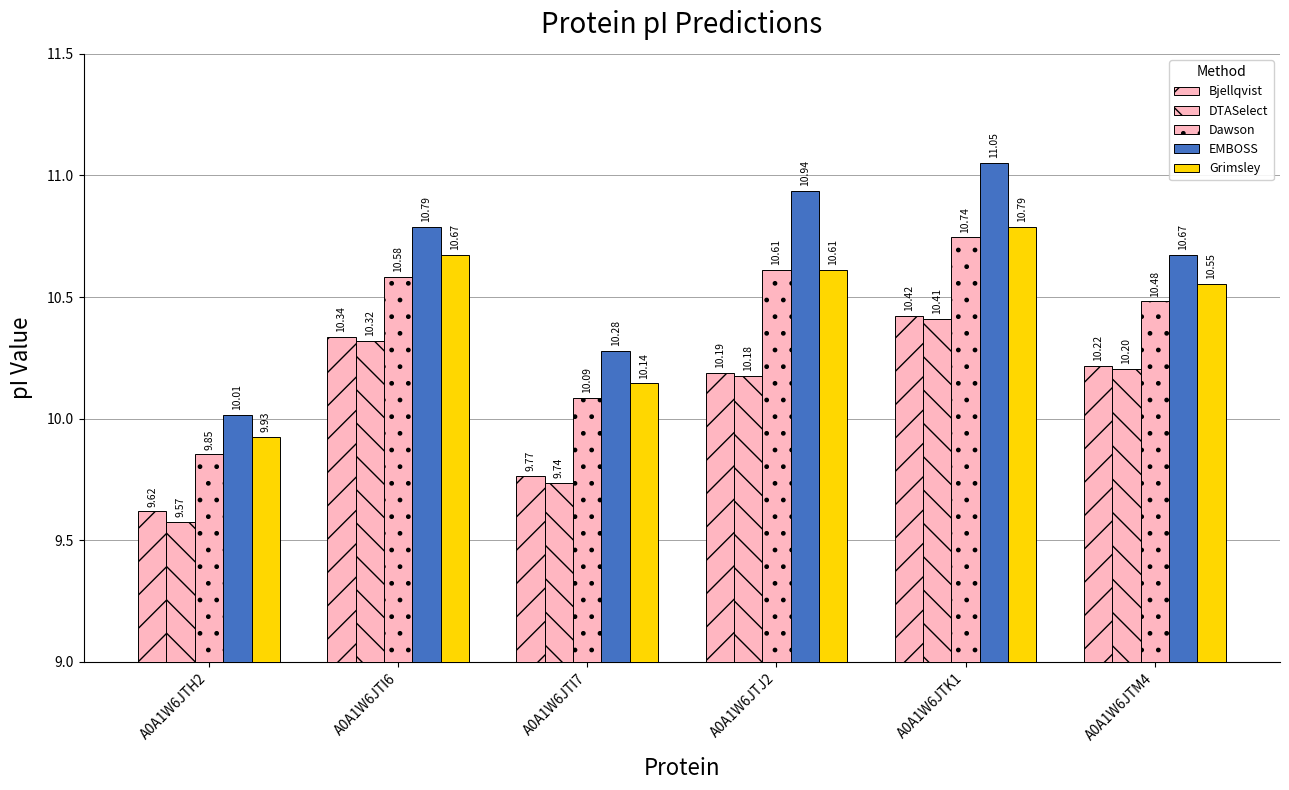

Which series has the largest total across all categories?

EMBOSS